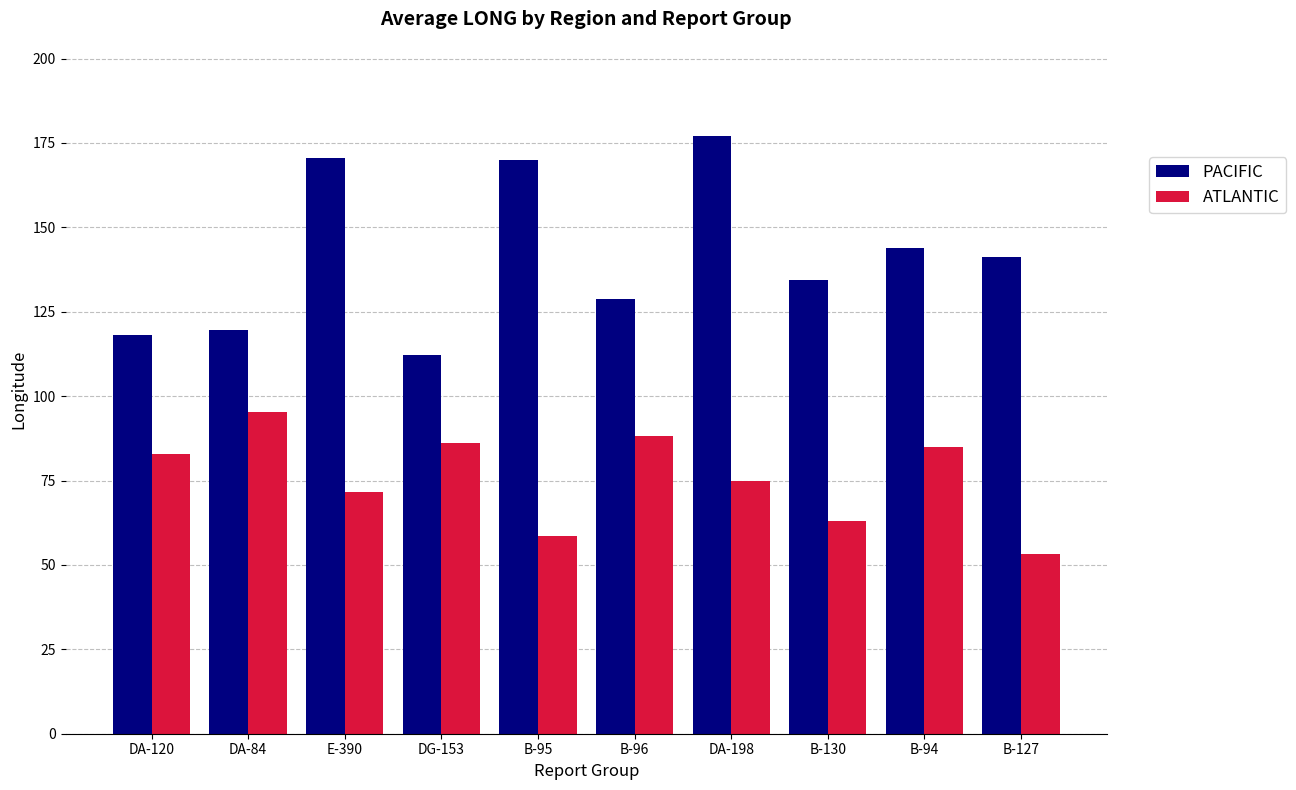

At E-390, list the series in order from largest to smallest.

PACIFIC, ATLANTIC